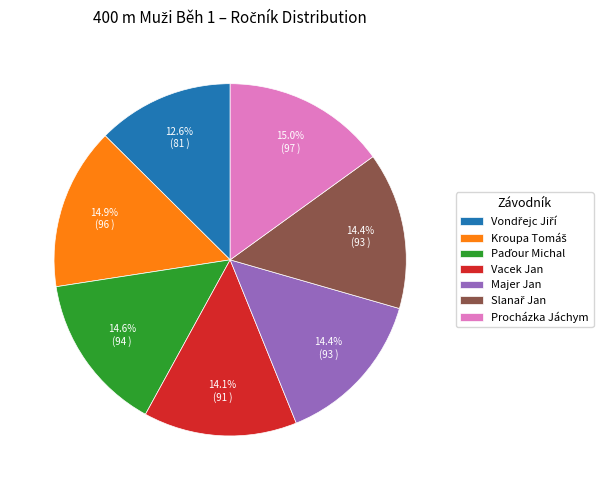

Does any single category account for the majority?

No